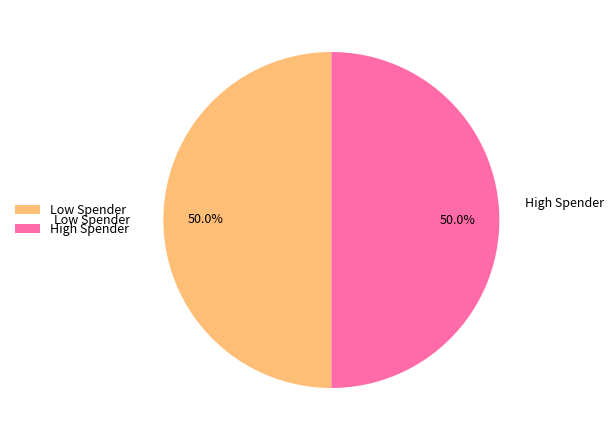

Do High Spender and Low Spender together represent more than half of the pie?

Yes